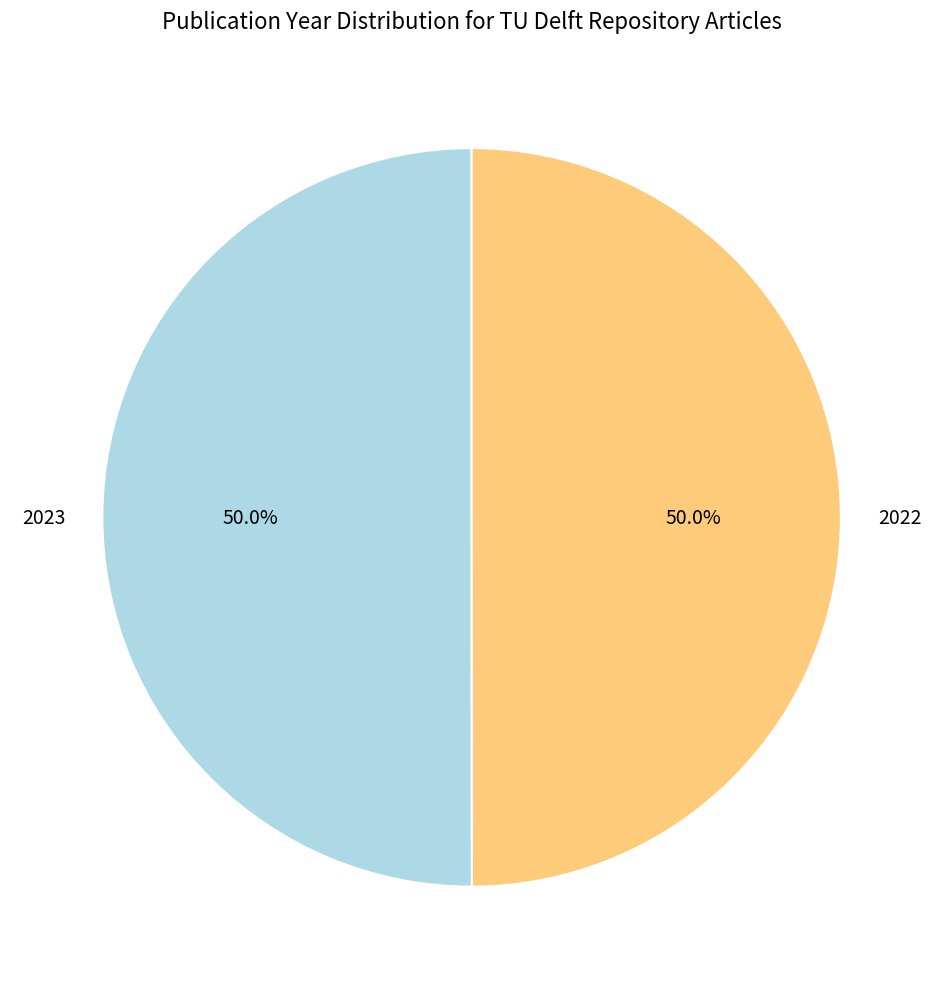

Is the sum of 2022 and 2023 greater than half?

Yes